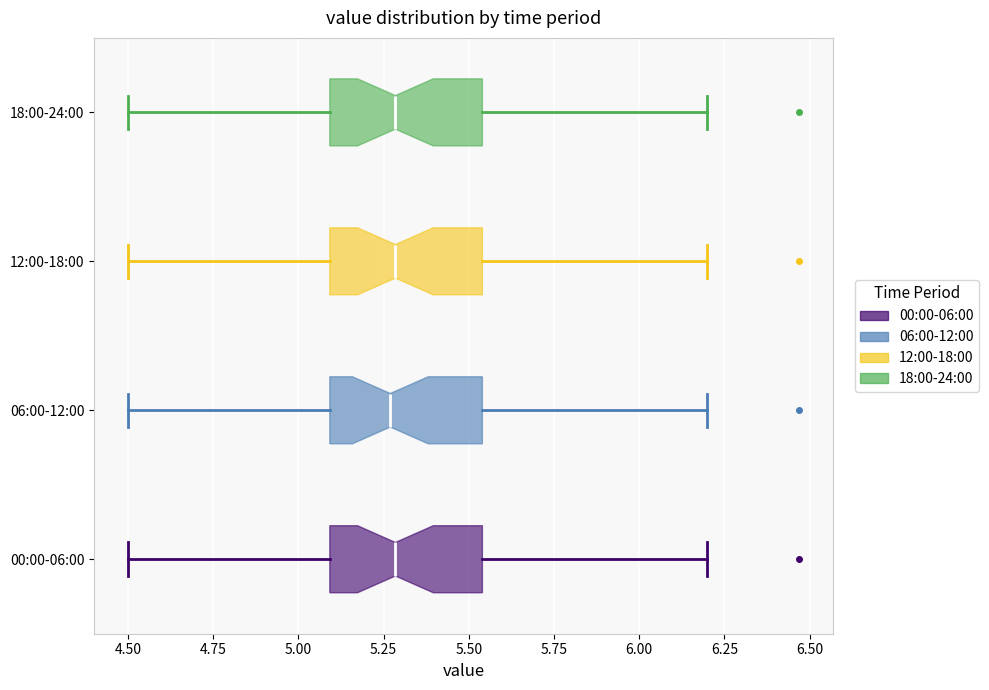

Reading bottom to top, transcribe this box plot: for each box, give where its median line is, the range the box spans, and where its two whiskers end, as read against the x-axis. The values are not printed on the chart, so give them approximately, as read against the axis.

00:00-06:00: median 5.30, box 5.10 to 5.55, whiskers 4.50 to 6.20
06:00-12:00: median 5.25, box 5.10 to 5.55, whiskers 4.50 to 6.20
12:00-18:00: median 5.30, box 5.10 to 5.55, whiskers 4.50 to 6.20
18:00-24:00: median 5.30, box 5.10 to 5.55, whiskers 4.50 to 6.20